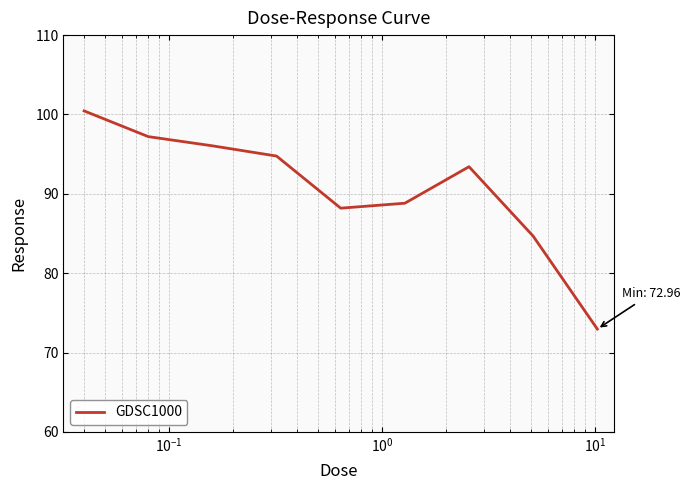

What is the minimum value shown in the chart?

73.0